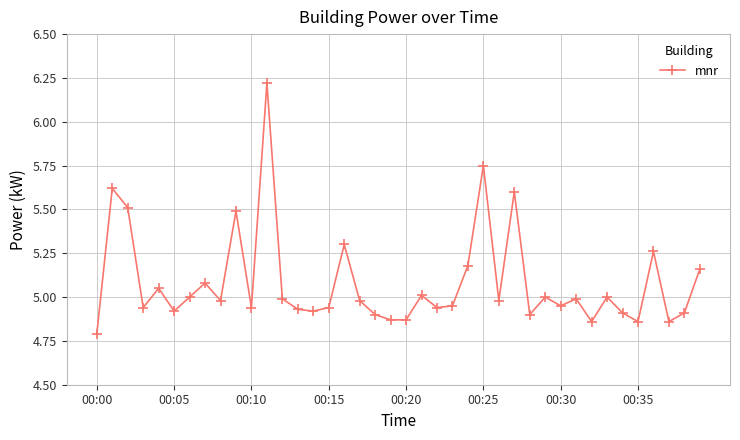

True or false: there are more than 2 points higher than both neighbors.

True